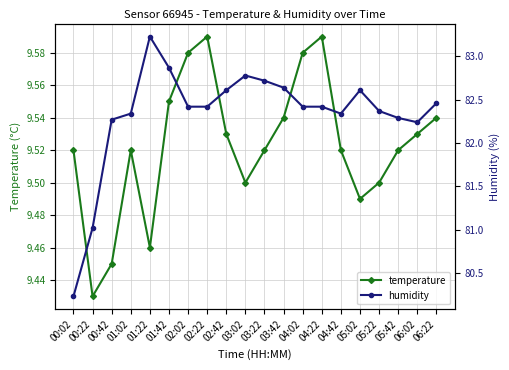

The value of temperature at 02:02 is 17.2. True or false?

False